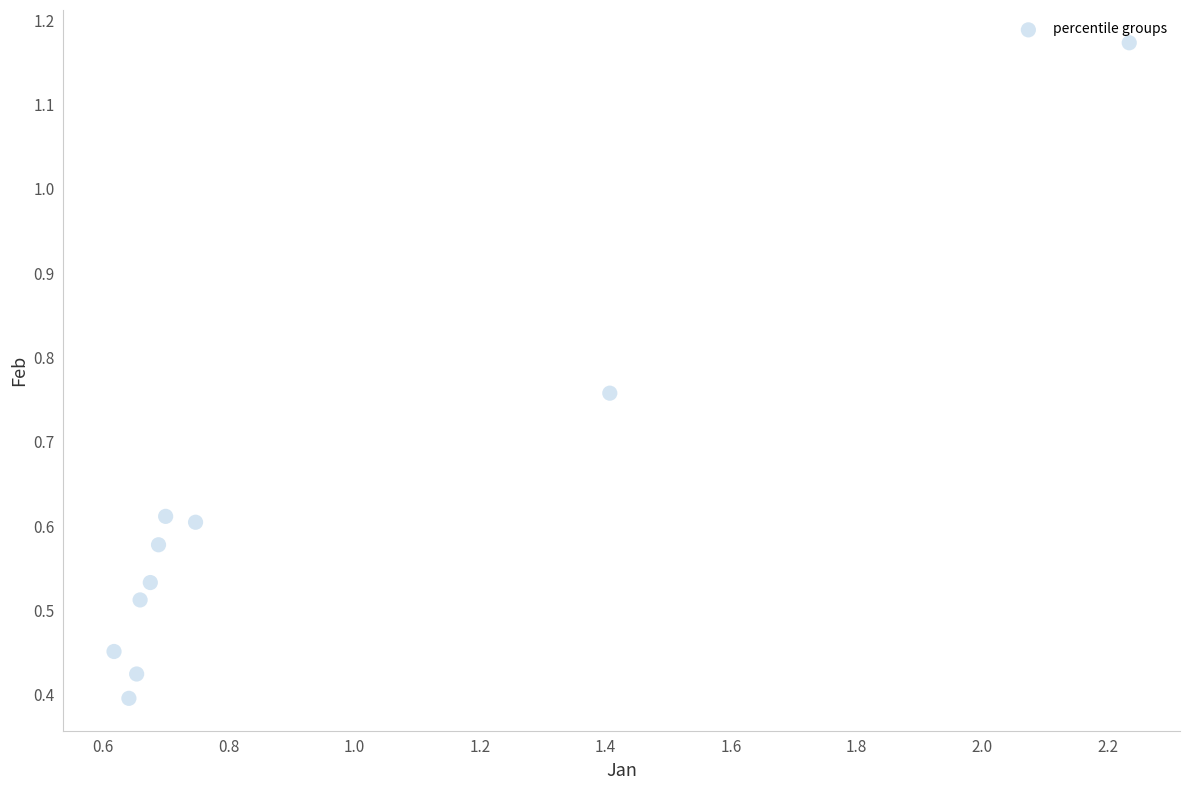

What is the range of X values (max minus min)?

1.6